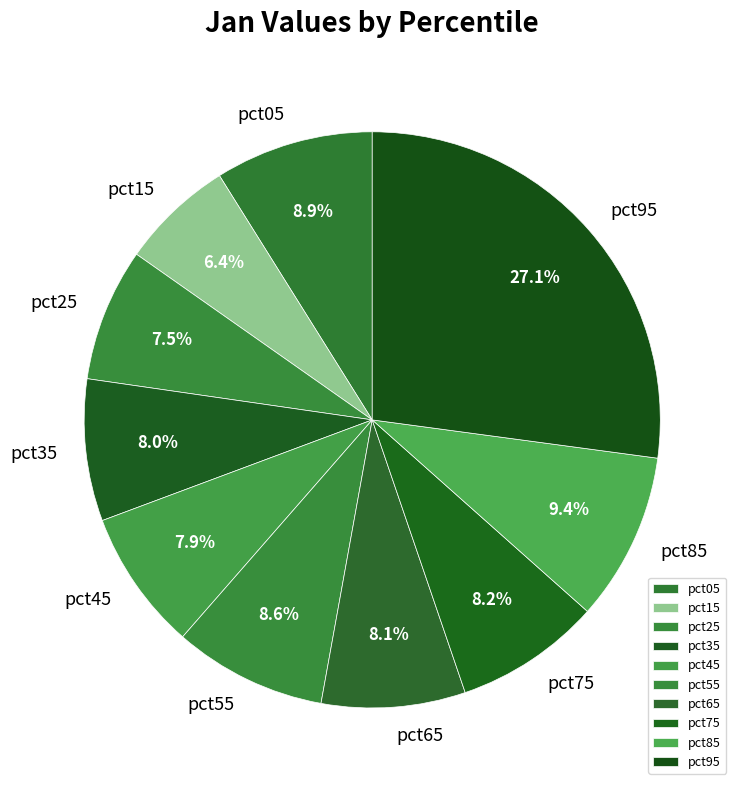

Between pct65 and pct25, which is larger?

pct65